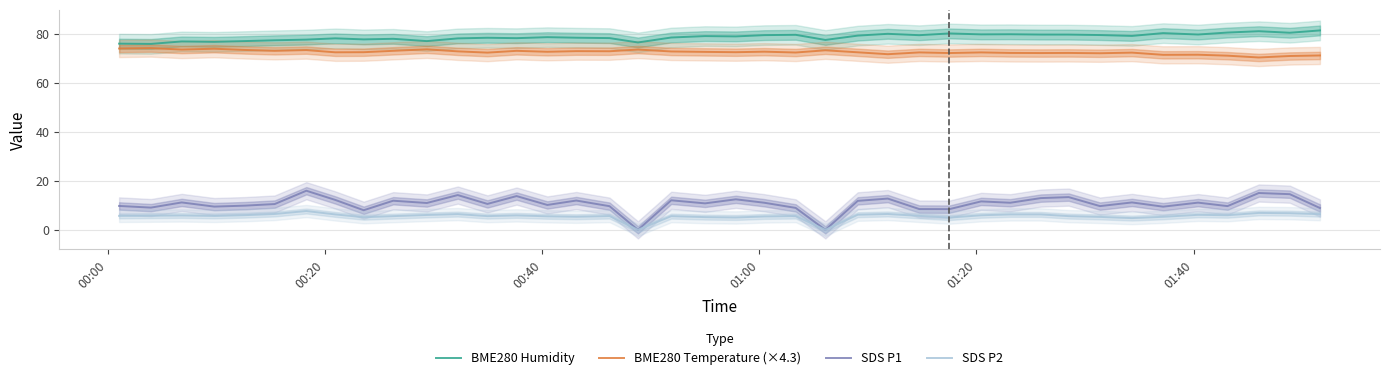

What is the value of the SDS P2 point at the 15th from the left?

5.5